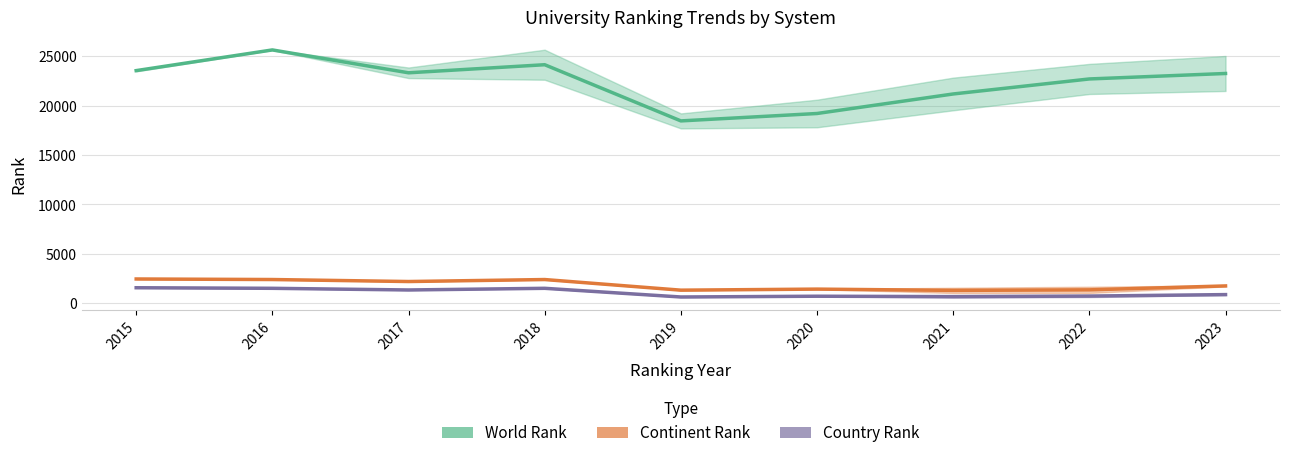

True or false: World Rank has more than 0 points higher than both neighbors.

True